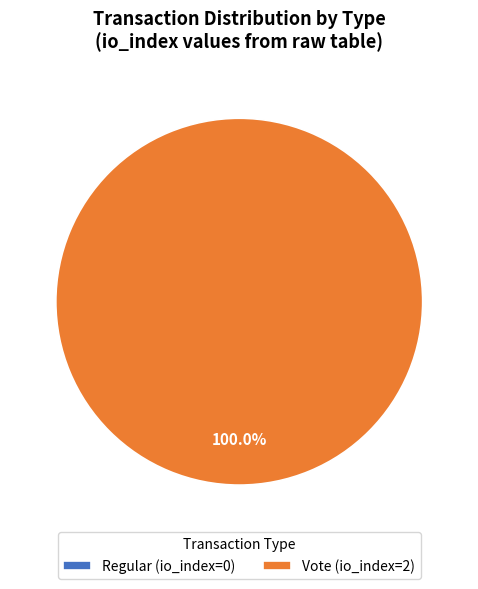

Is there any slice that represents more than half of the pie?

Yes